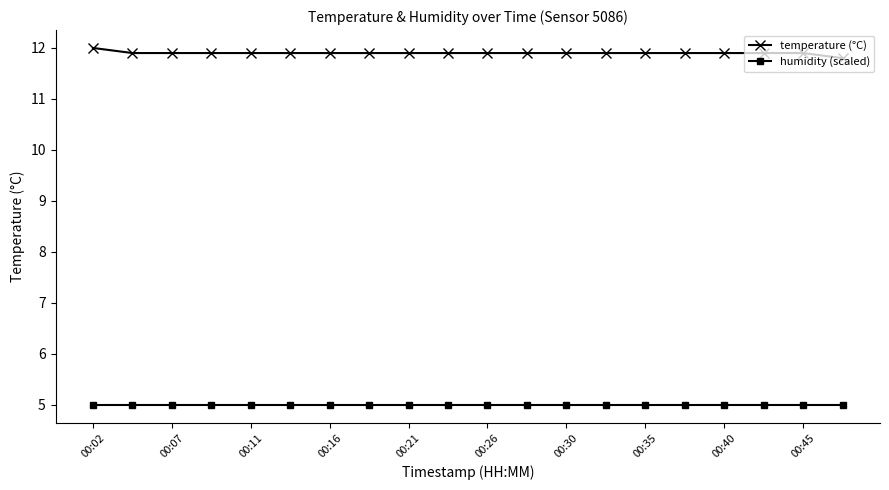

What is the value of the humidity (scaled) point at the 19th from the left?

5.0